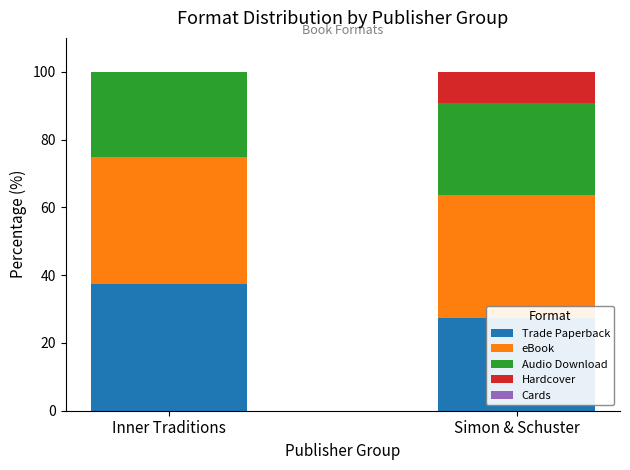

What position from the left is Inner Traditions?

1